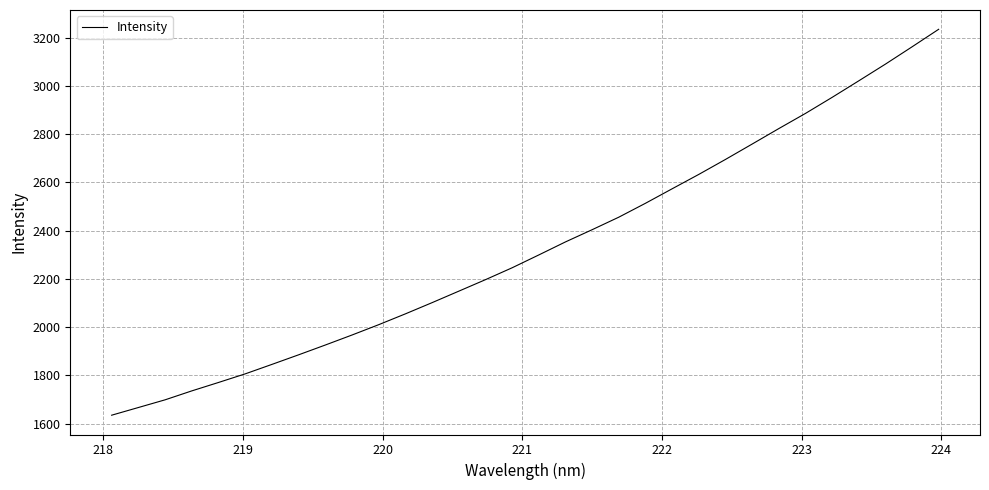

What is the smallest value displayed?

1634.5